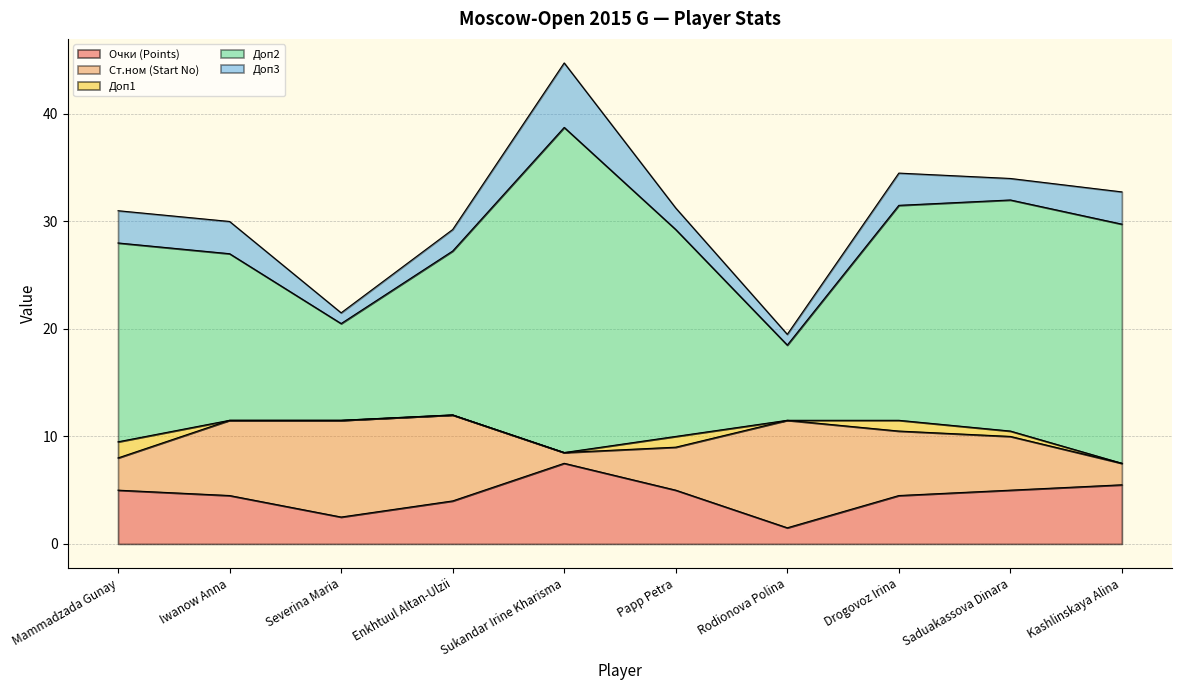

What is the minimum value for Очки (Points)?

1.5